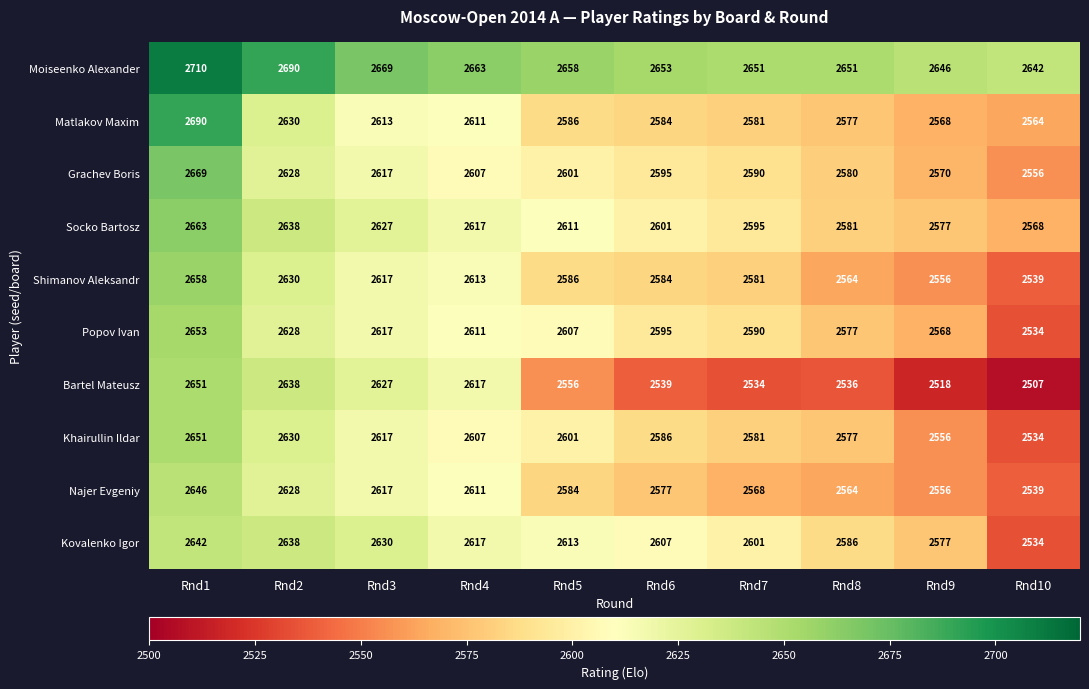

What is the difference between the Shimanov Aleksandr values at Rnd3 and Rnd9?

61